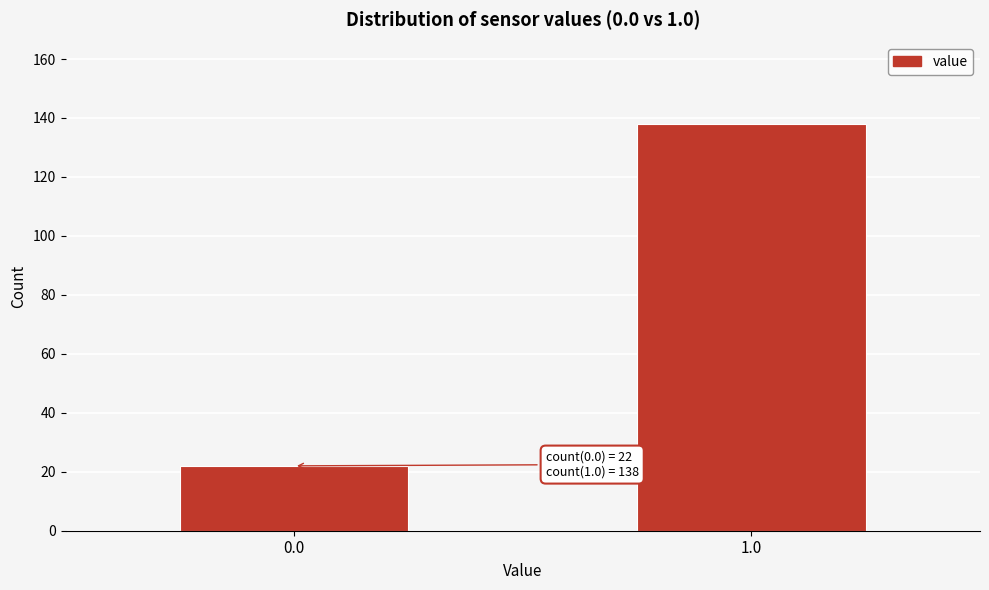

Reading left to right, what are all the values shown in this chart?

0.0=22	1.0=138